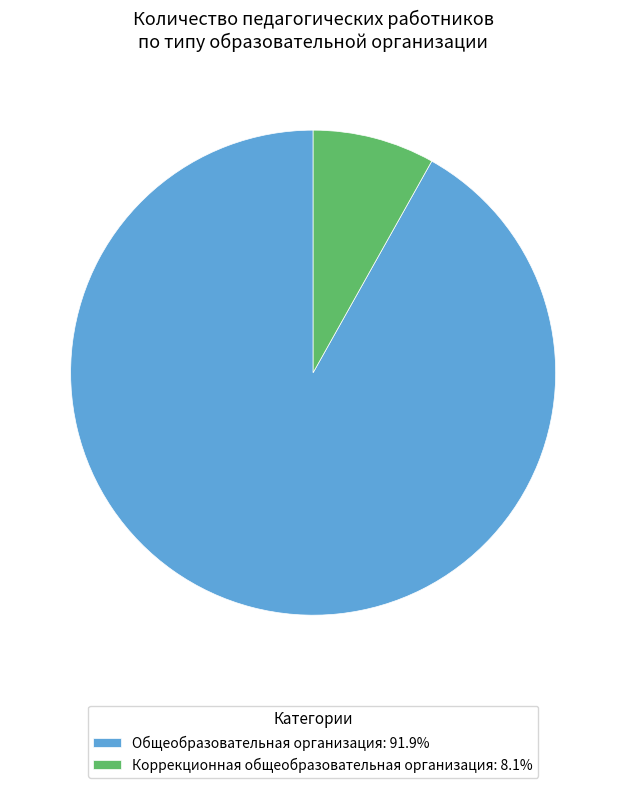

Does any single category account for the majority?

Yes